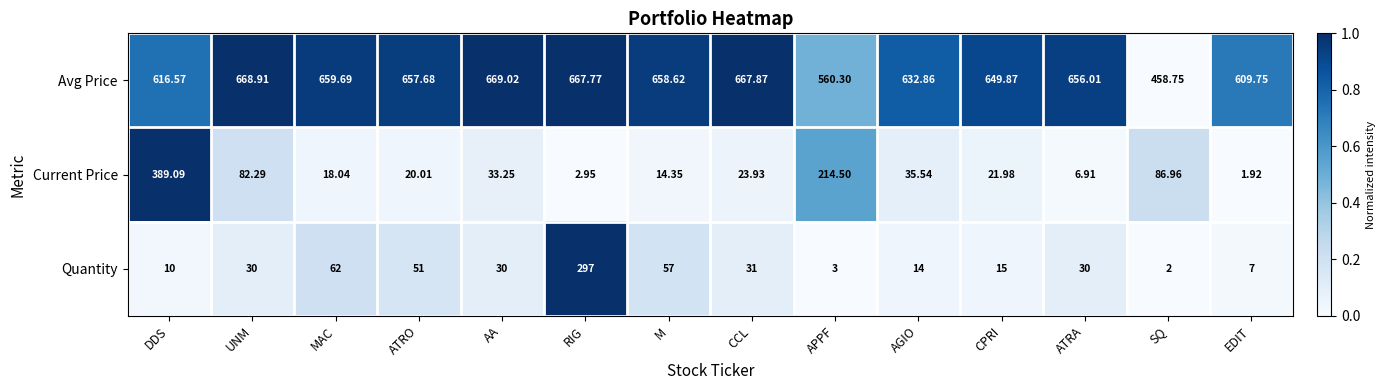

At AGIO, list the series in order from smallest to largest.

Quantity, Current Price, Avg Price